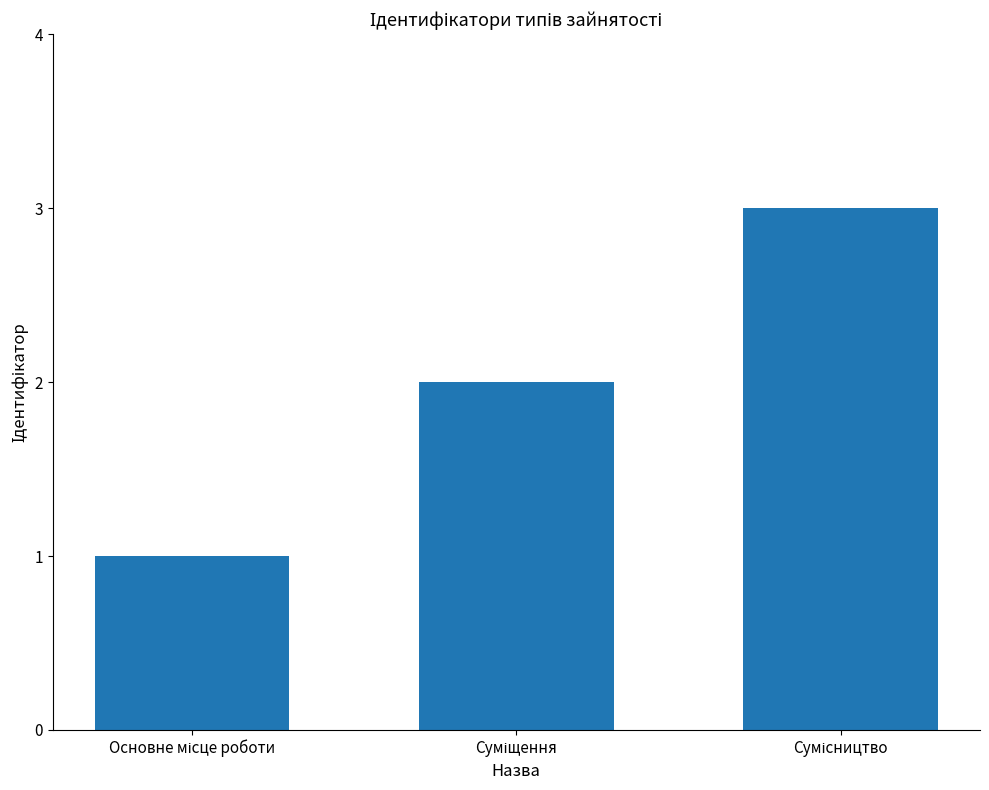

What is the sum of all values?

6